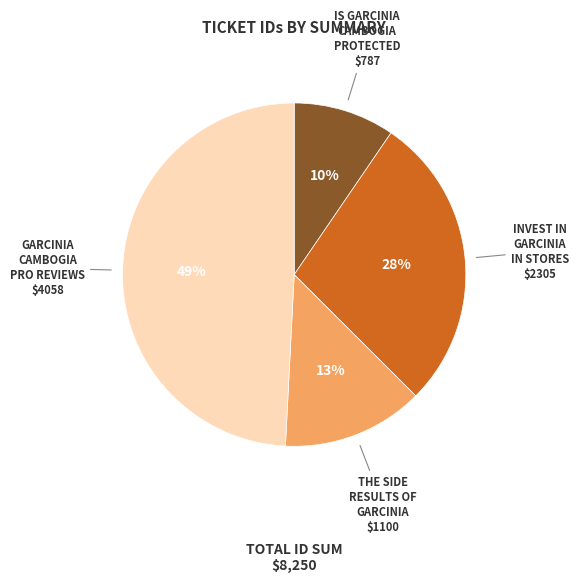

How many segments does this pie chart have?

4